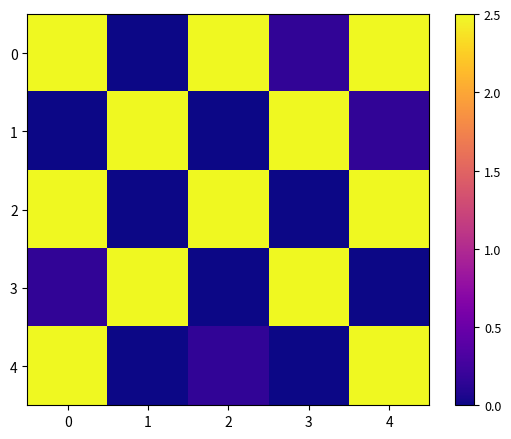

Reading left to right, extract all data points from this chart.

0: 0=2.5	1=0.0	2=2.5	3=0.2	4=2.5
1: 0=0.0	1=2.5	2=0.0	3=2.5	4=0.2
2: 0=2.5	1=0.0	2=2.5	3=0.0	4=2.5
3: 0=0.2	1=2.5	2=0.0	3=2.5	4=0.0
4: 0=2.5	1=0.0	2=0.2	3=0.0	4=2.5